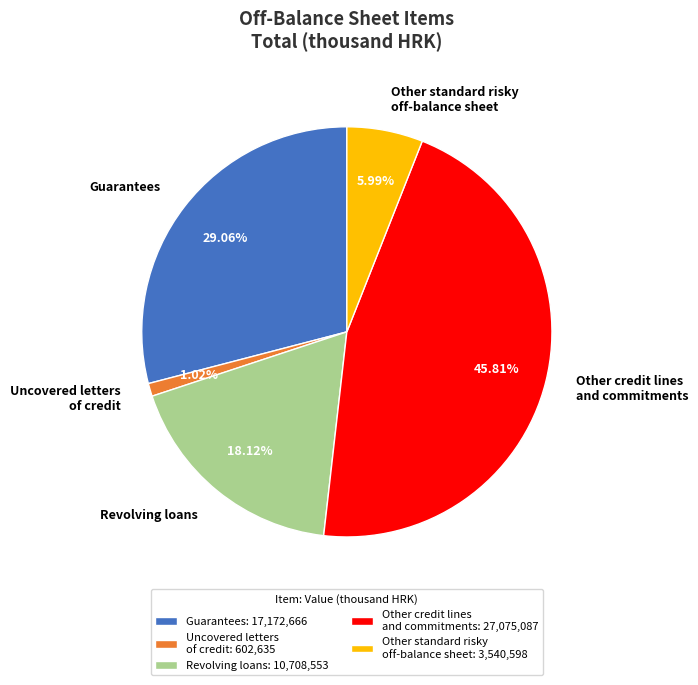

How many segments does this pie chart have?

5